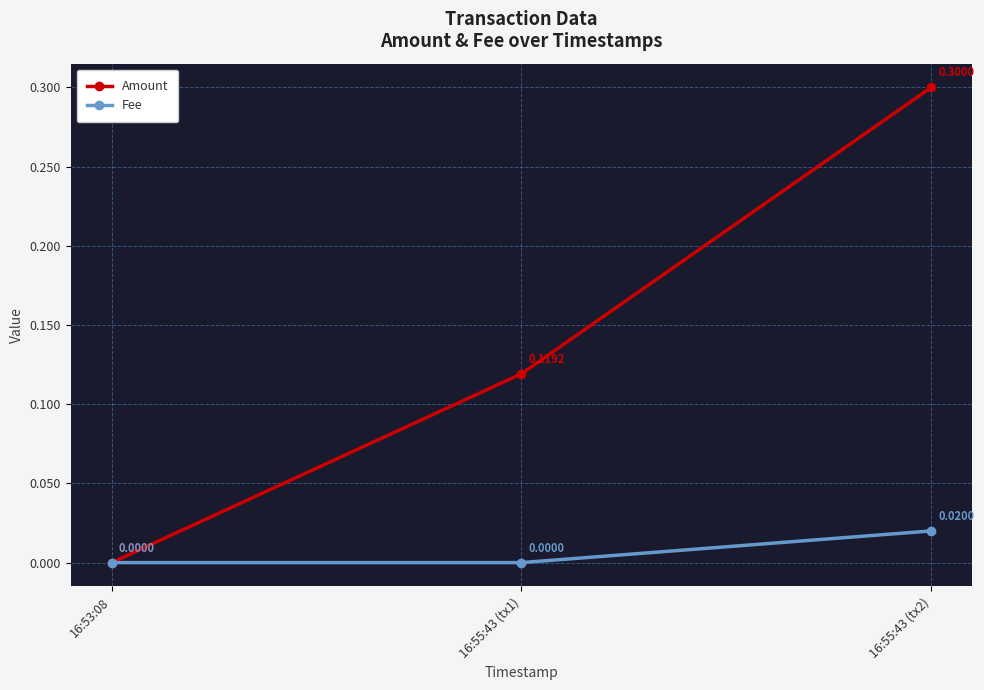

What is the sum of all Amount values?

0.4